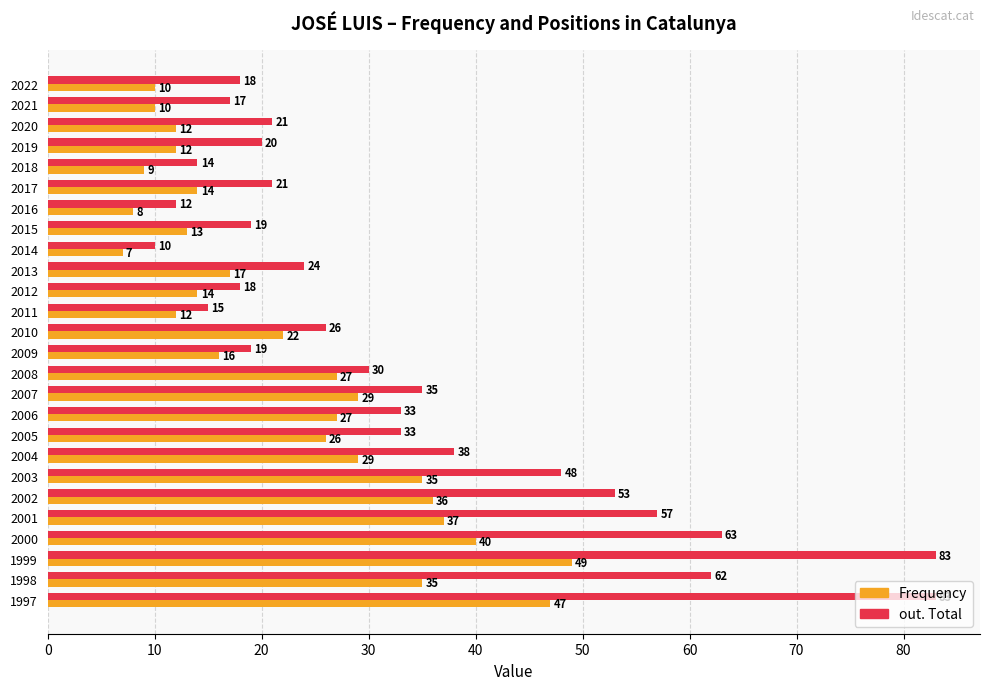

Which series changed the most between 2018 and 2002?

out. Total